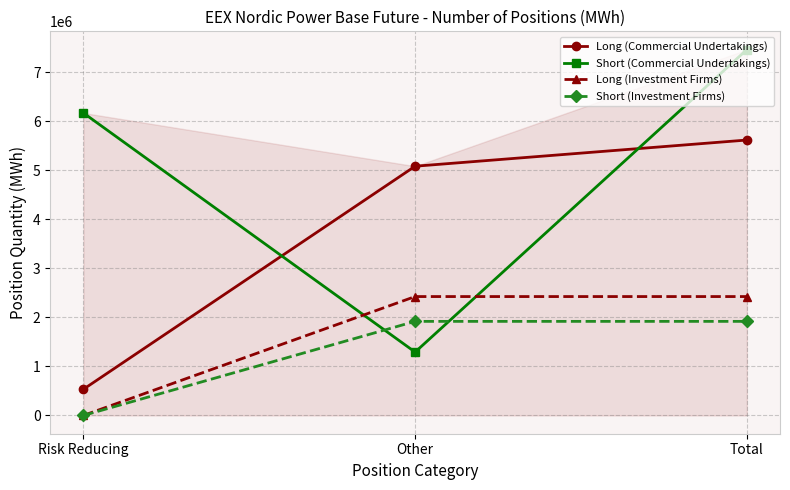

What is the greatest value displayed?

7466656